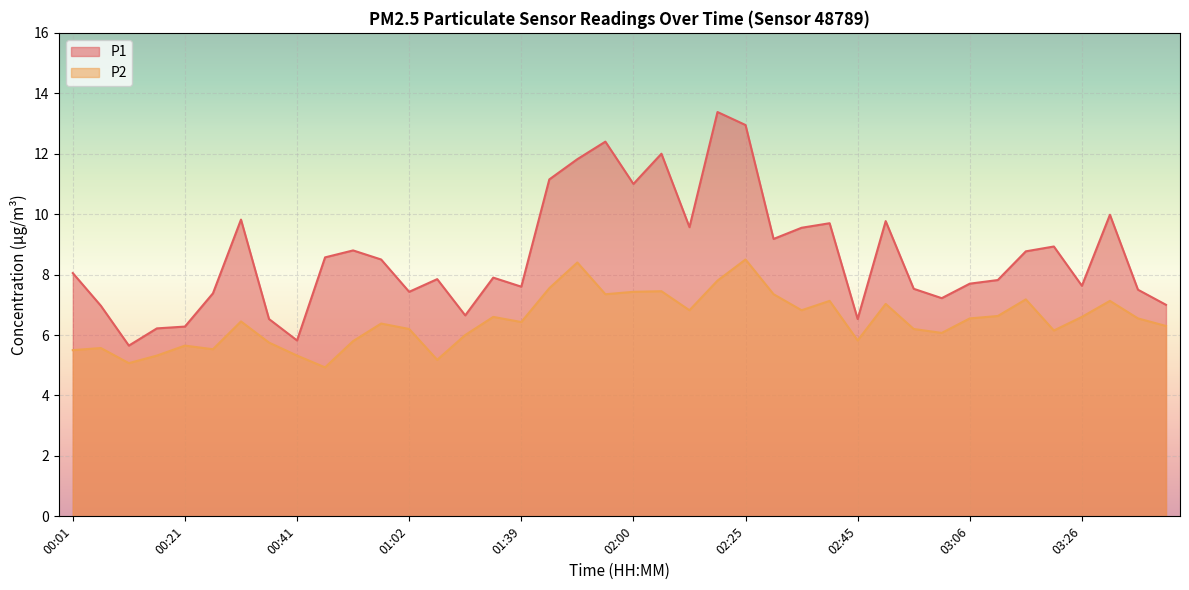

Rank the series by their maximum value, from highest to lowest.

P1, P2